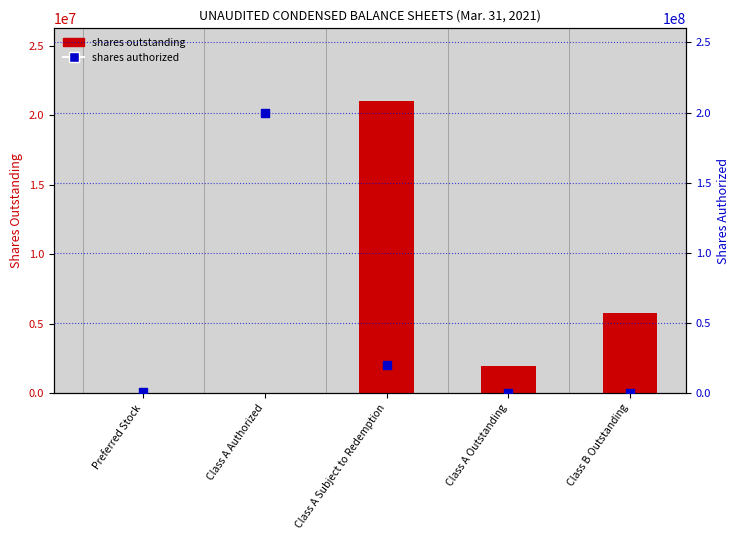

At which category is the sum across all series the highest?

Class A Authorized